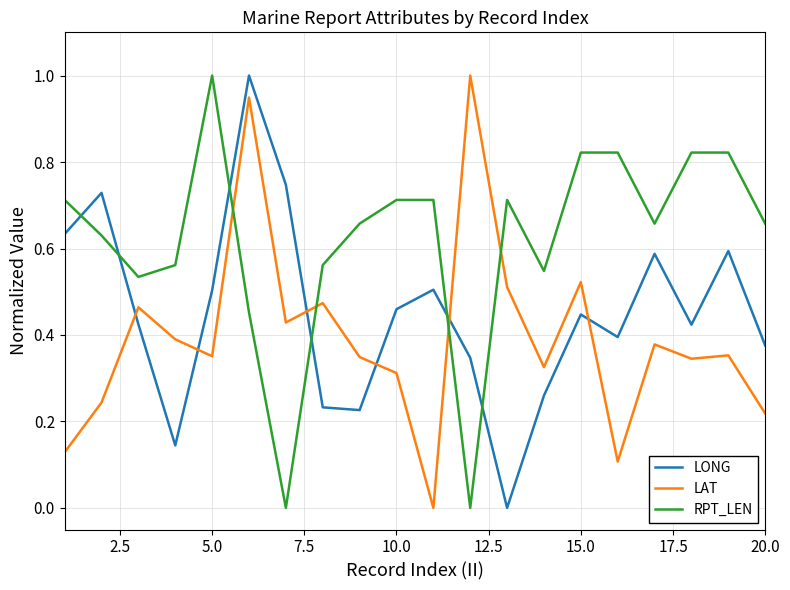

What is the highest value of the LAT series?

1.0